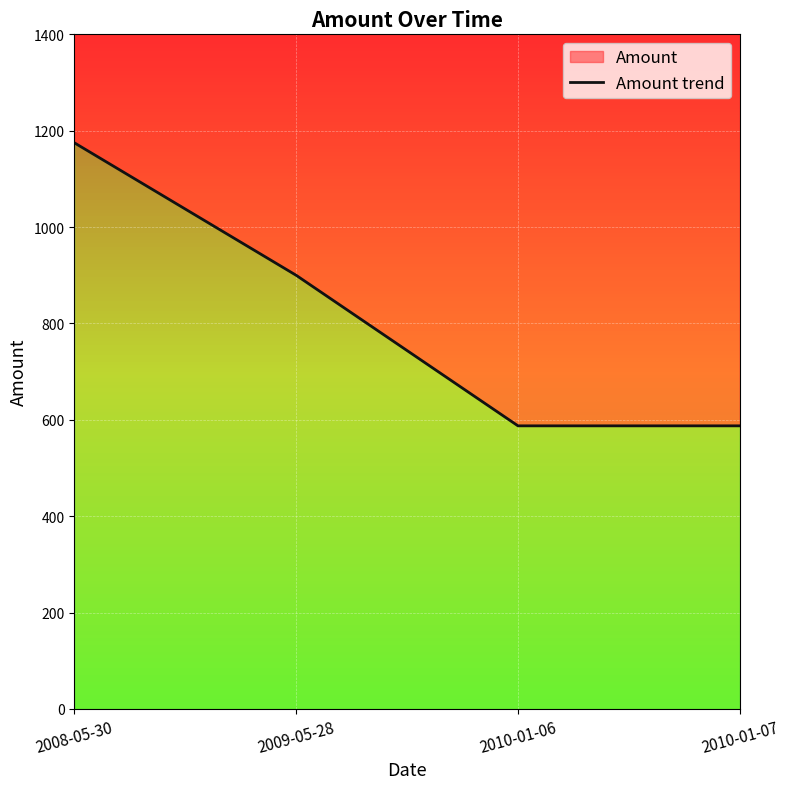

What is the label of the 3rd point from the left?

2010-01-06